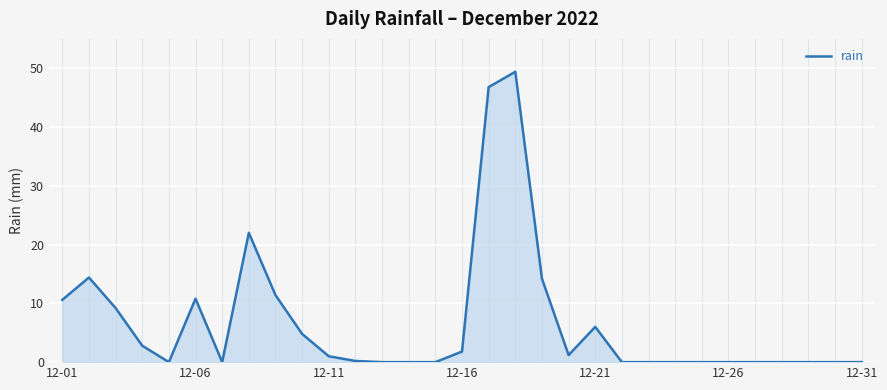

What is the greatest value displayed?

49.4